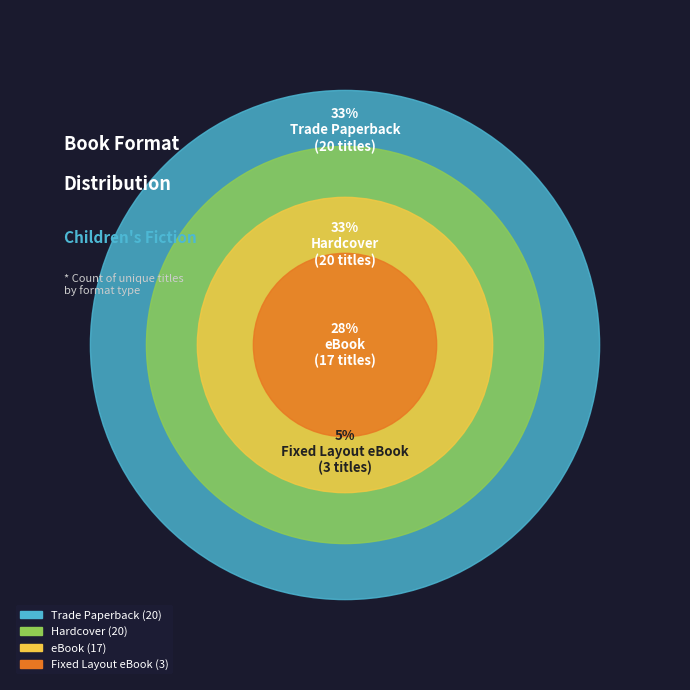

What is the total percentage of Hardcover and Fixed Layout eBook?

38.3%